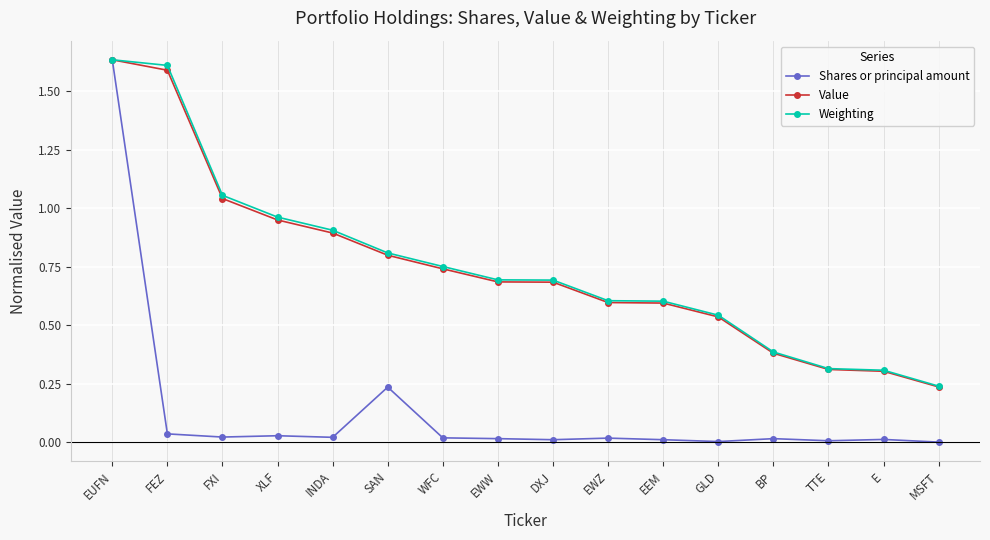

Between WFC and TTE, which series saw the biggest shift?

Weighting